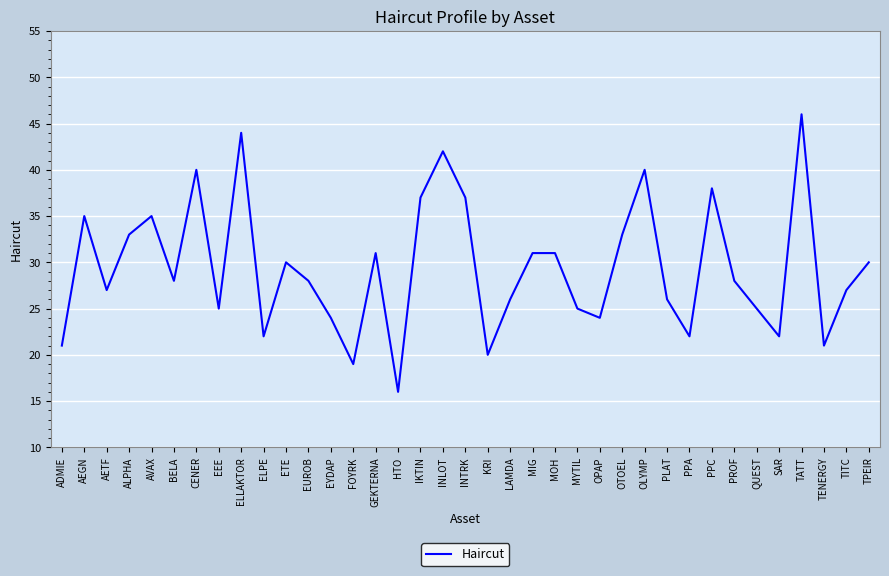

Rank the categories by value from lowest to highest.

HTO, FOYRK, KRI, ADMIE, TENERGY, ELPE, PPA, SAR, EYDAP, OPAP, EEE, MYTIL, QUEST, LAMDA, PLAT, AETF, TITC, BELA, EUROB, PROF, ETE, TPEIR, GEKTERNA, MIG, MOH, ALPHA, OTOEL, AEGN, AVAX, IKTIN, INTRK, PPC, CENER, OLYMP, INLOT, ELLAKTOR, TATT